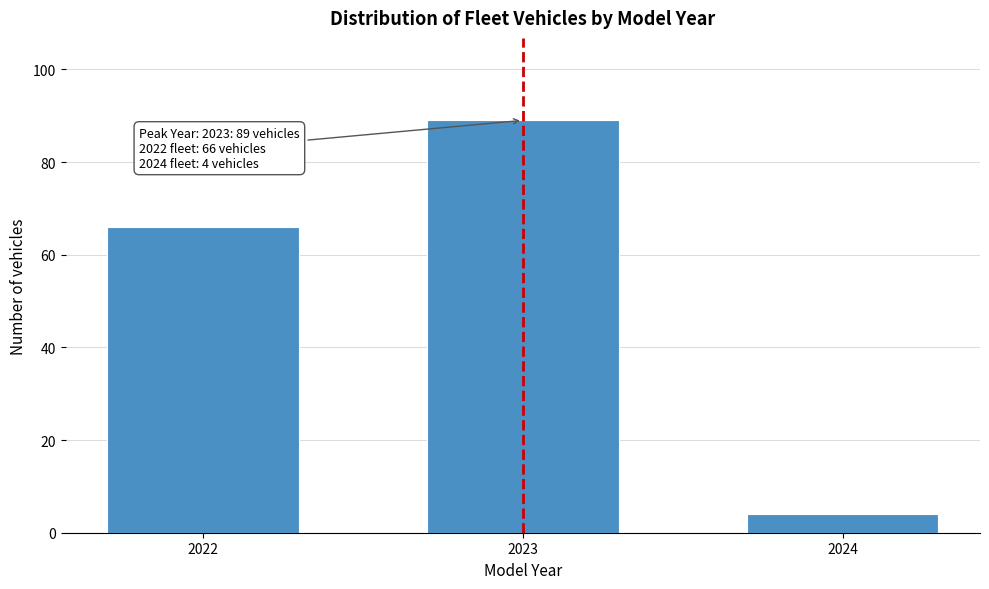

Reading right to left, transcribe all the data shown in this chart.

4	89	66